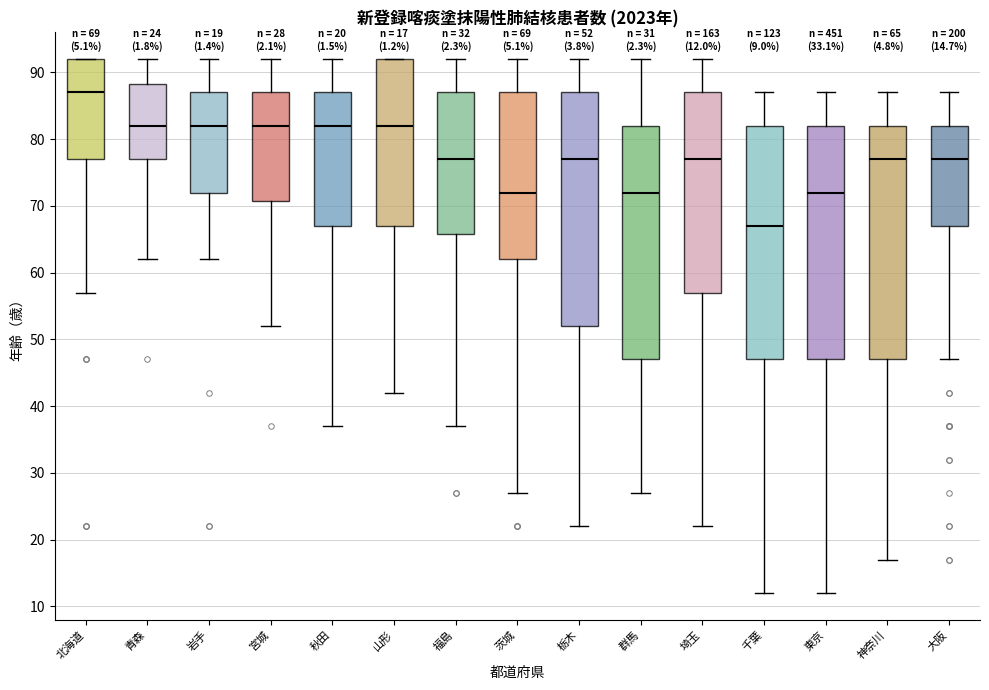

Which box has the highest median line?

北海道